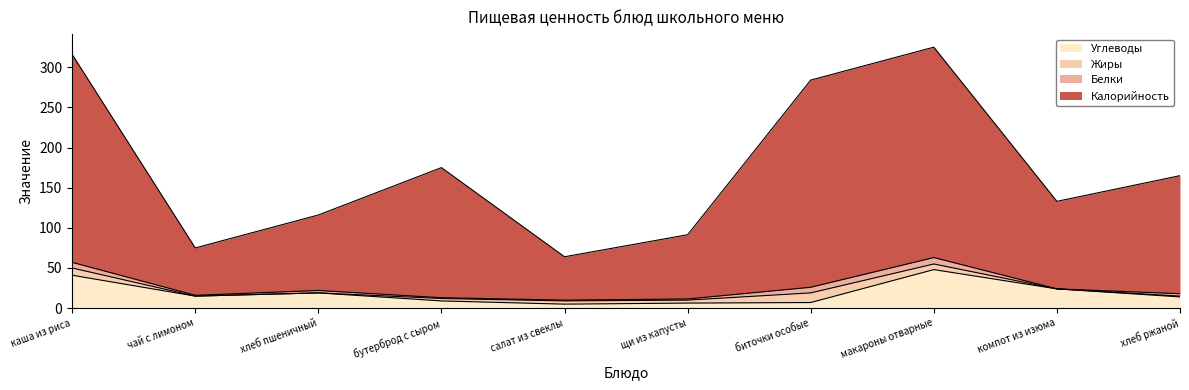

What is the total value across all series at компот из изюма?

133.0